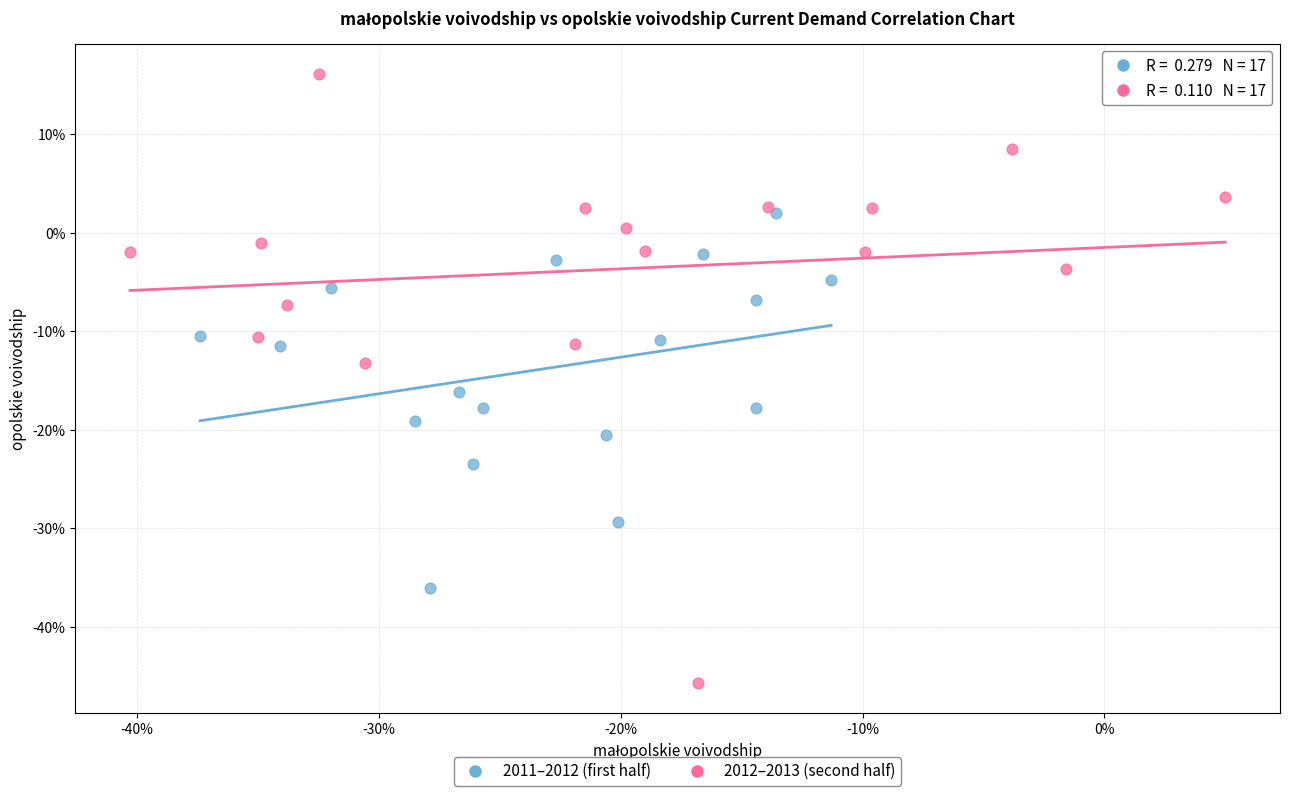

Which series contains the highest Y value?

2012–2013 (second half)